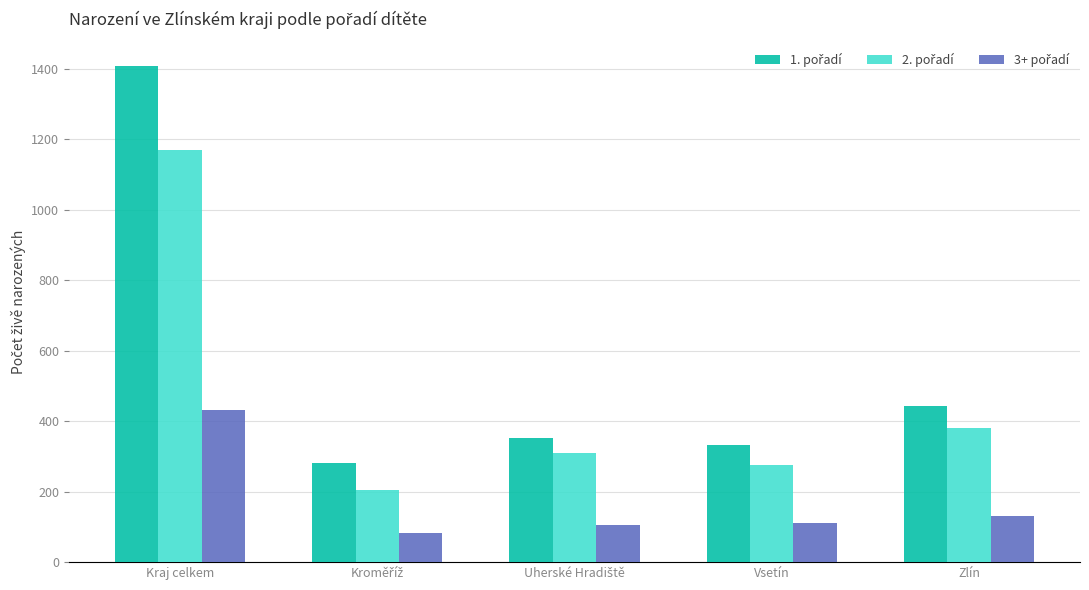

Does the chart contain any negative values?

No